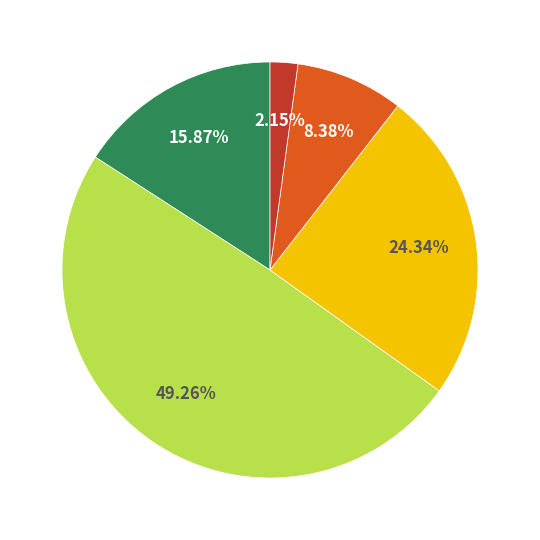

Does any single category account for the majority?

No